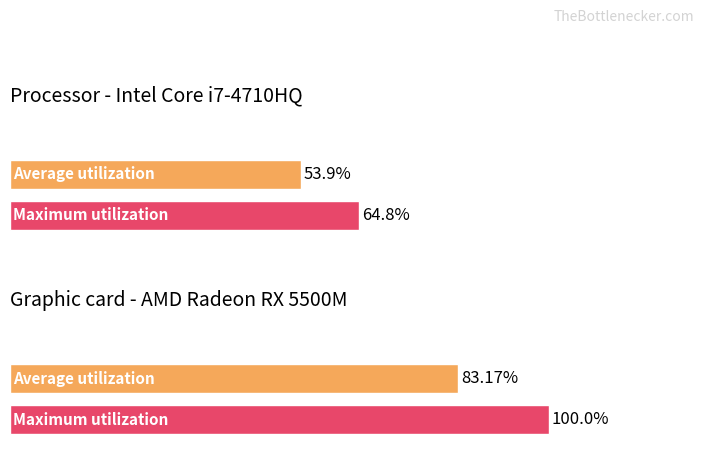

Rank the series at 13 from lowest to highest value.

Average utilization, Maximum utilization